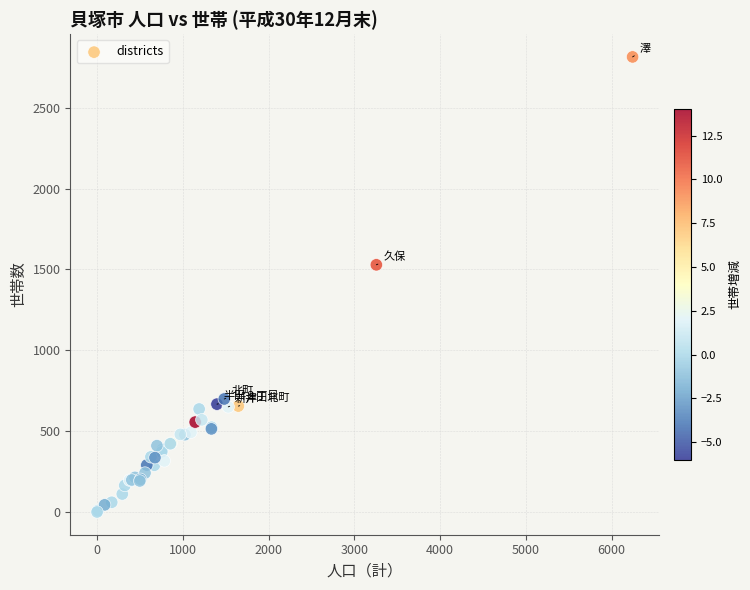

What Y value in the scatter plot is closest to 1407?

1529